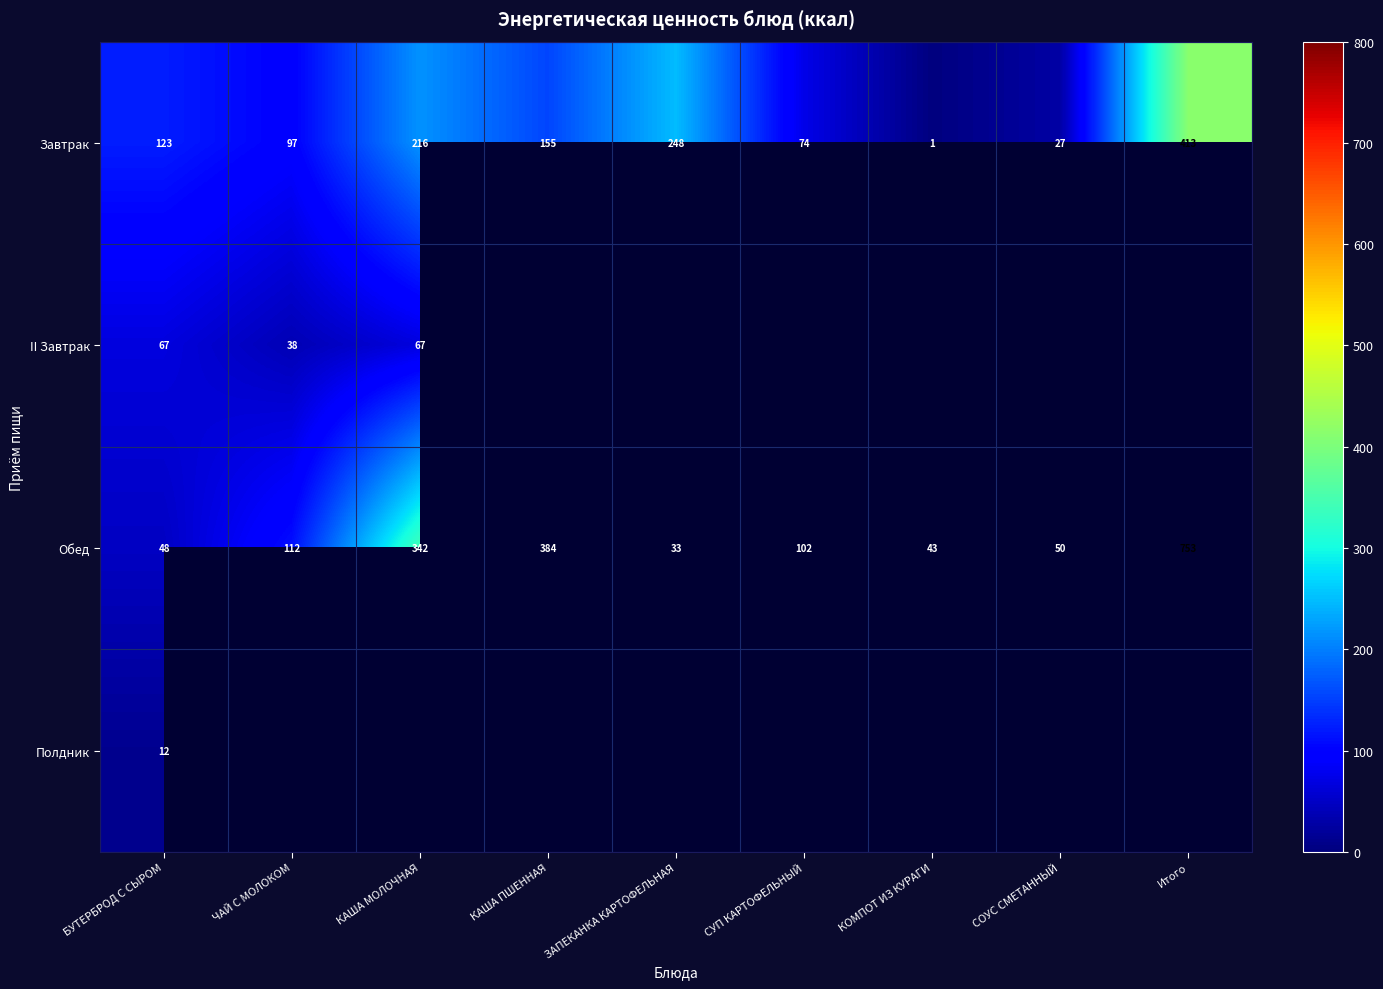

Rank the categories by Завтрак value from highest to lowest.

Итого, ЗАПЕКАНКА КАРТОФЕЛЬНАЯ, КАША МОЛОЧНАЯ, КАША ПШЕННАЯ, БУТЕРБРОД С СЫРОМ, ЧАЙ С МОЛОКОМ, СУП КАРТОФЕЛЬНЫЙ, СОУС СМЕТАННЫЙ, КОМПОТ ИЗ КУРАГИ